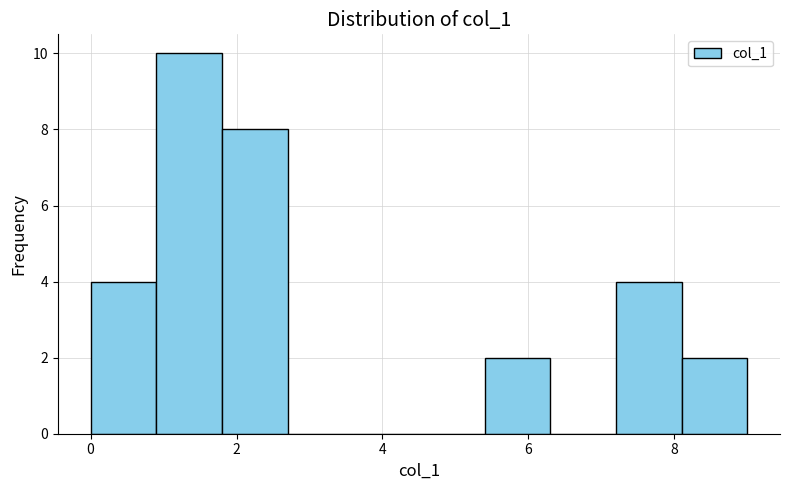

Reading left to right, transcribe this chart: for each bar, give the range it covers on the x-axis and its height. Neither the bar edges nor the heights are printed on the chart, so give them approximately, as read against the axes.

0.0 to 0.9: 4
0.9 to 1.8: 10
1.8 to 2.7: 8
2.7 to 3.6: 0
3.6 to 4.5: 0
4.5 to 5.4: 0
5.4 to 6.3: 2
6.3 to 7.2: 0
7.2 to 8.1: 4
8.1 to 9.0: 2